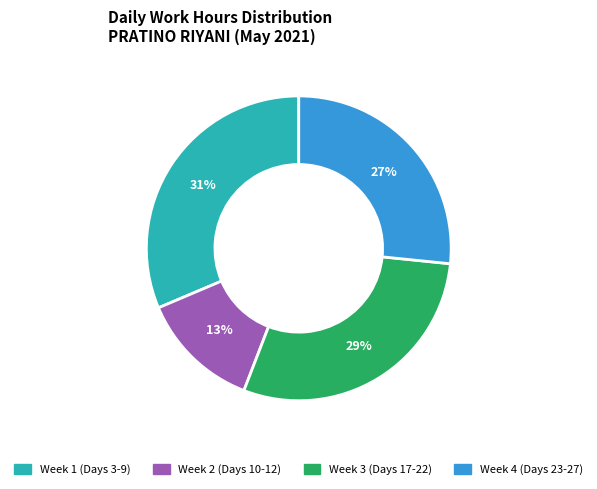

To the nearest percent, what percentage of the pie is Week 2 (Days 10-12)?

13%